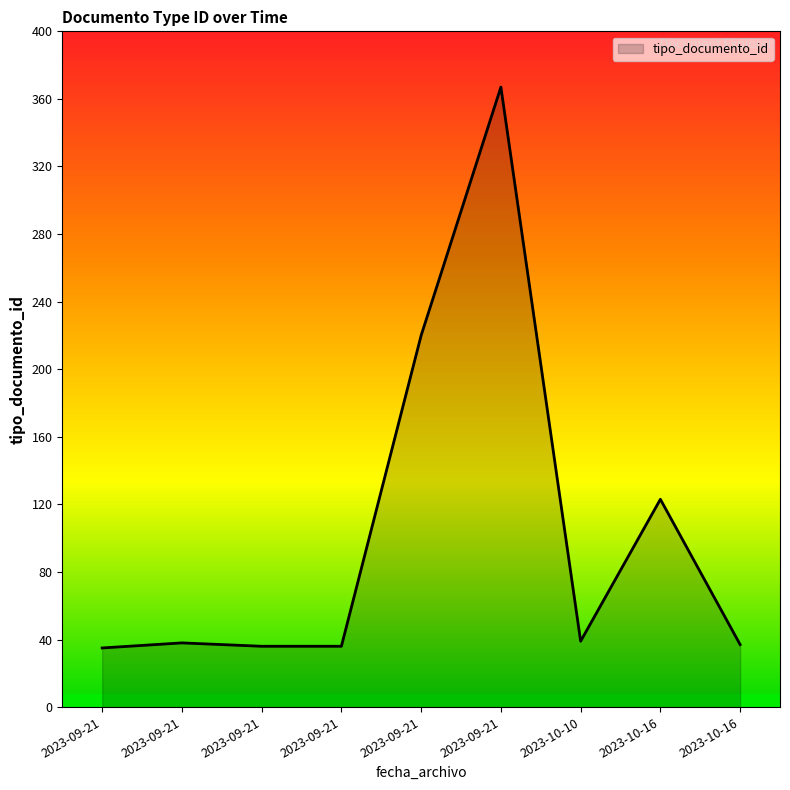

How many lines are shown in the chart?

1